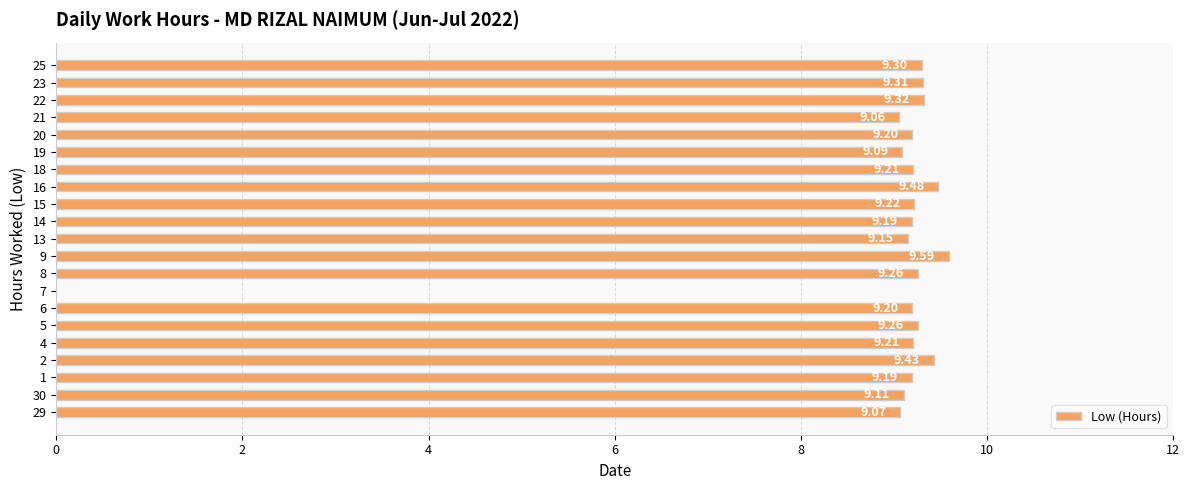

What is the sum of the values at 1 and 2?

18.6